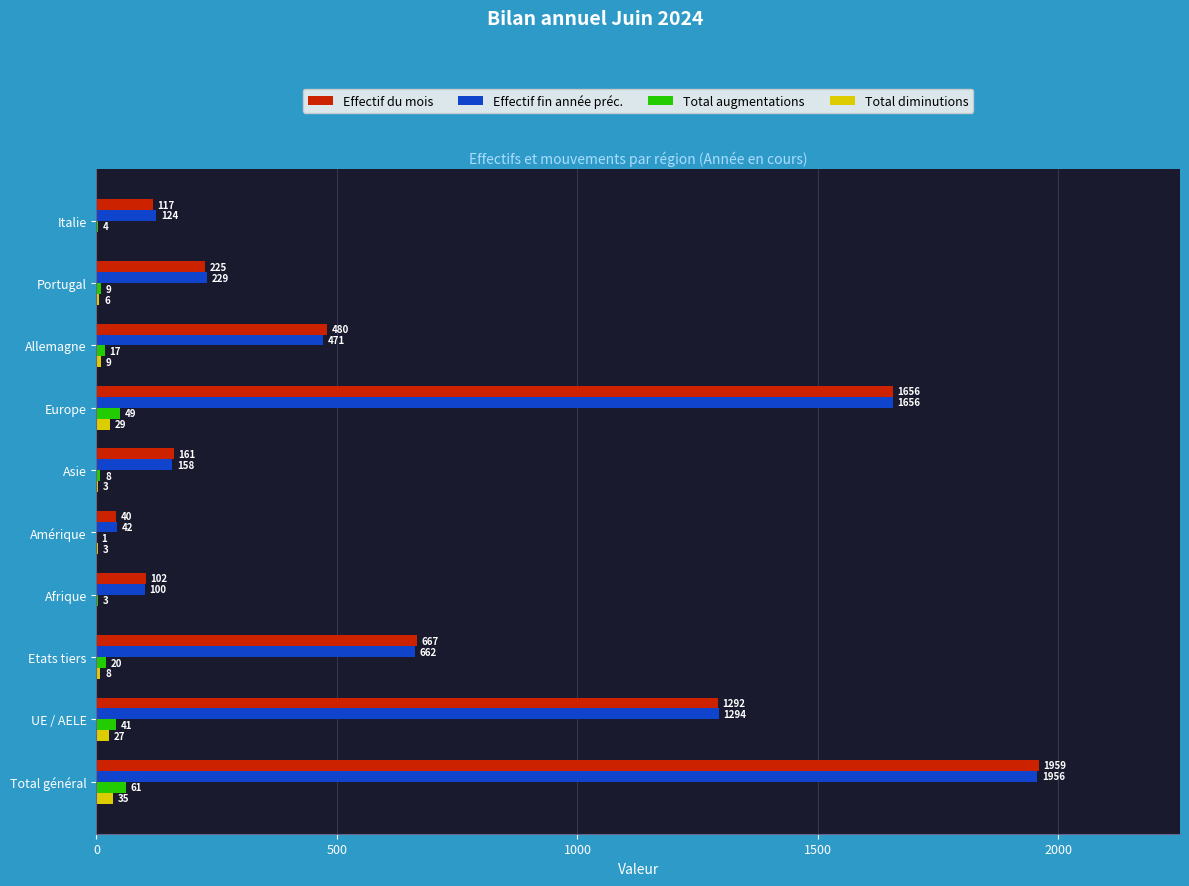

What is the total value across all series at Total général?

4011